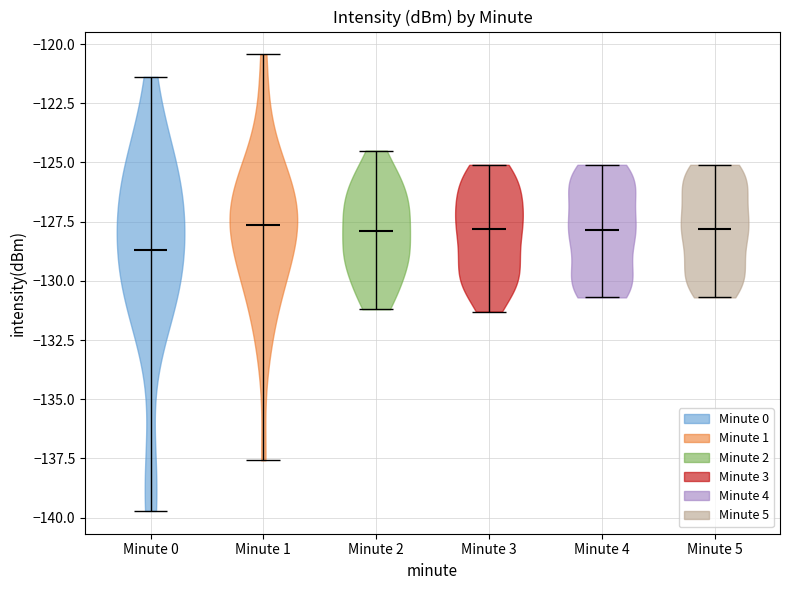

Reading left to right, read every violin against the y-axis: where its median line is, and the lowest and highest points it reaches. The values are not printed on the chart, so give them approximately, as read against the axis.

Minute 0: median line -128.5, lowest point -139.5, highest point -121.5
Minute 1: median line -127.5, lowest point -137.5, highest point -120.5
Minute 2: median line -128.0, lowest point -131.0, highest point -124.5
Minute 3: median line -128.0, lowest point -131.5, highest point -125.0
Minute 4: median line -128.0, lowest point -130.5, highest point -125.0
Minute 5: median line -128.0, lowest point -130.5, highest point -125.0